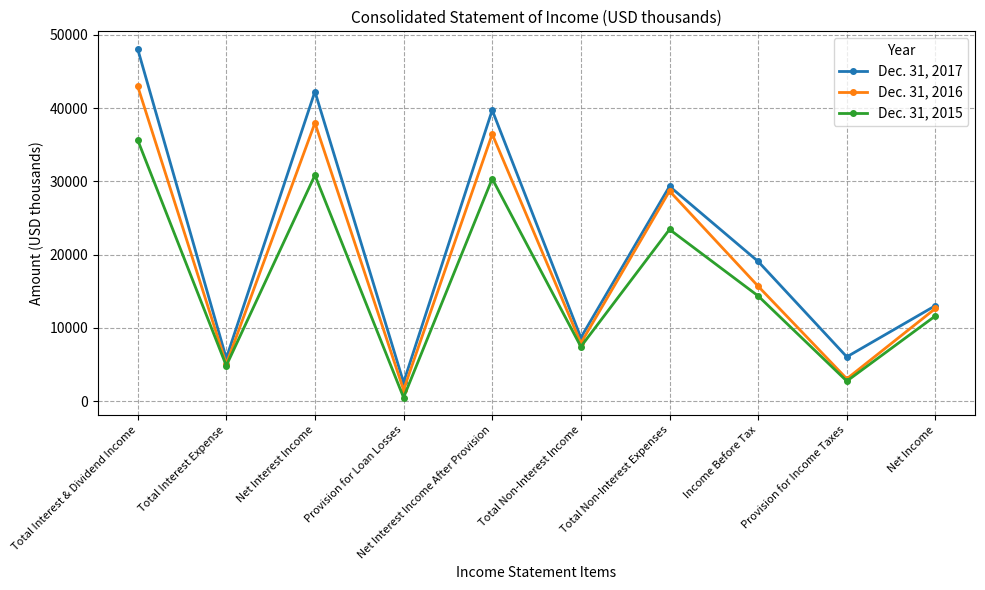

What is the average value of the Dec. 31, 2016 series?

19189